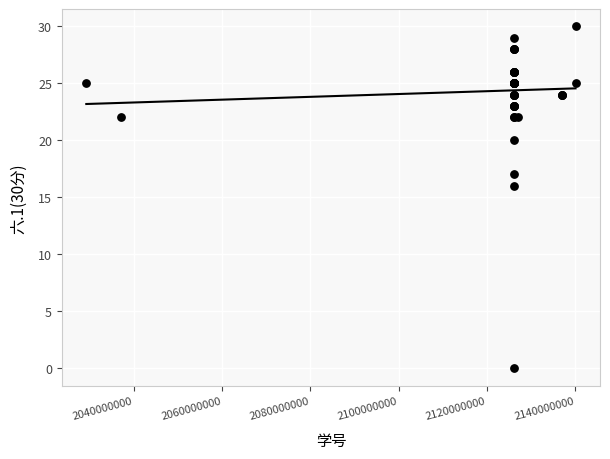

What Y value in the scatter plot is closest to 15?

16